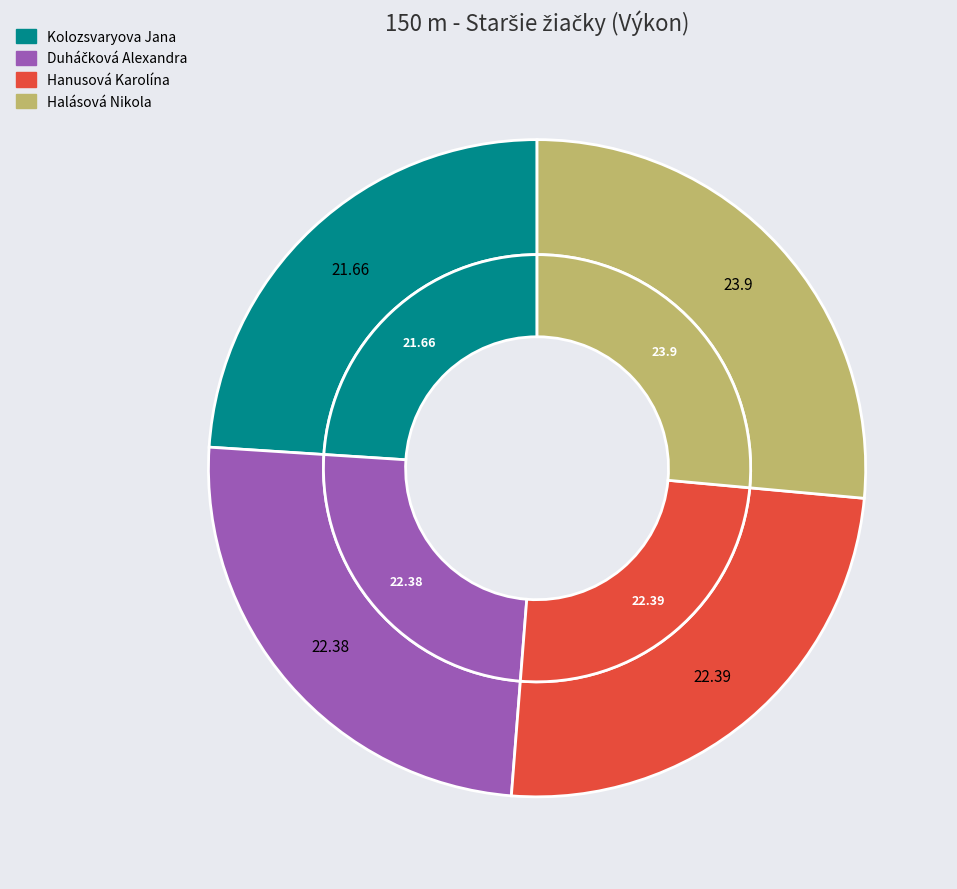

Count the number of slices in the pie.

4